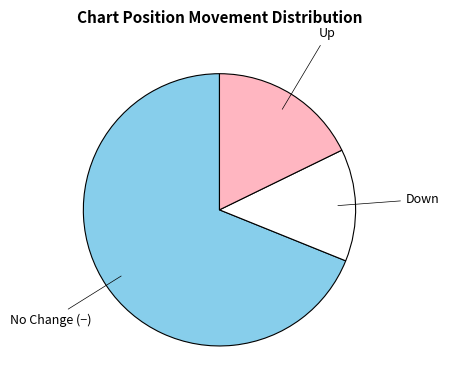

Is it true that Up is 5% of the pie?

False